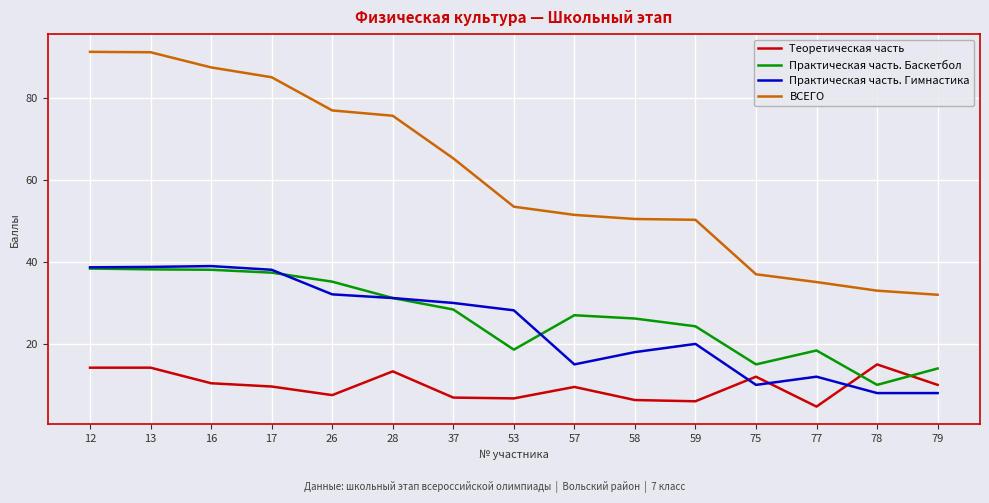

Rank the series at 79 from lowest to highest value.

Практическая часть. Гимнастика, Теоретическая часть, Практическая часть. Баскетбол, ВСЕГО